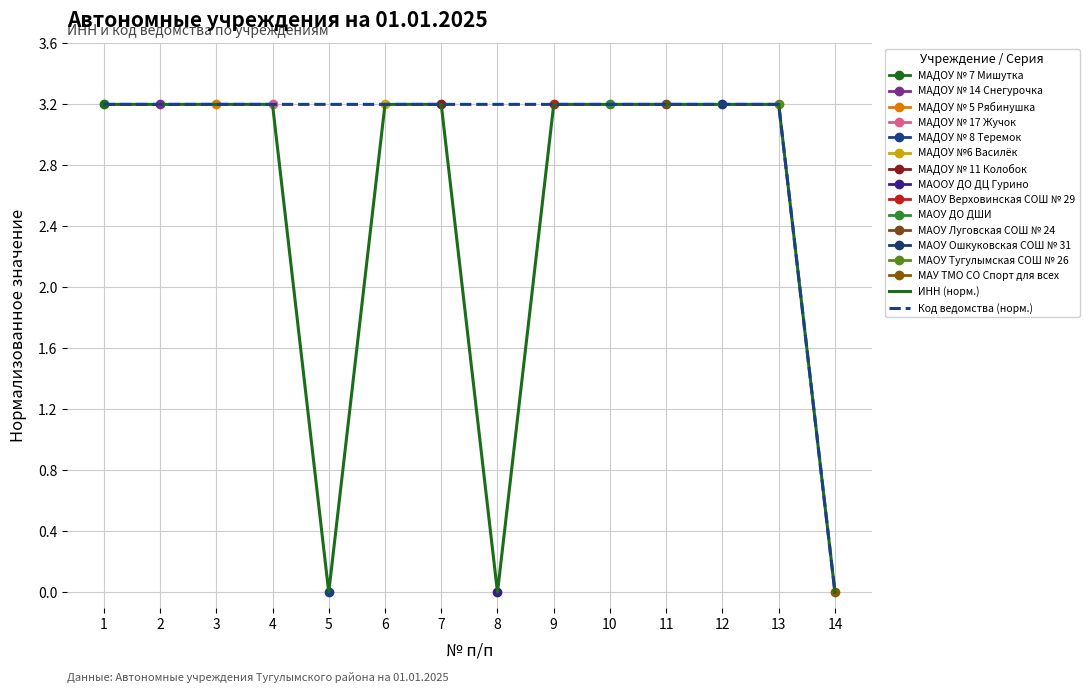

Which series ends up on top after the final intersection of ИНН (норм.) and Код ведомства (норм.)?

ИНН (норм.)